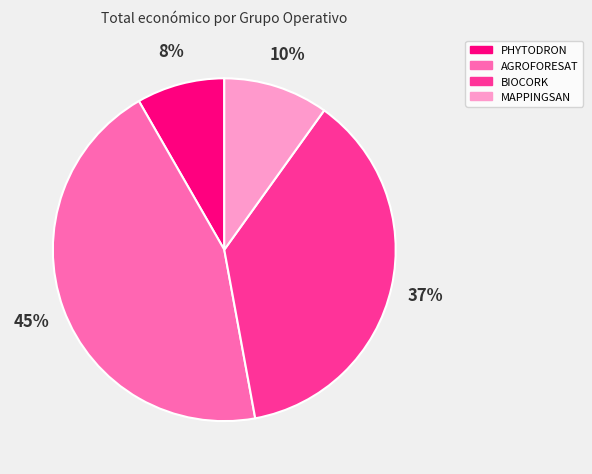

Between PHYTODRON and MAPPINGSAN, which is larger?

MAPPINGSAN